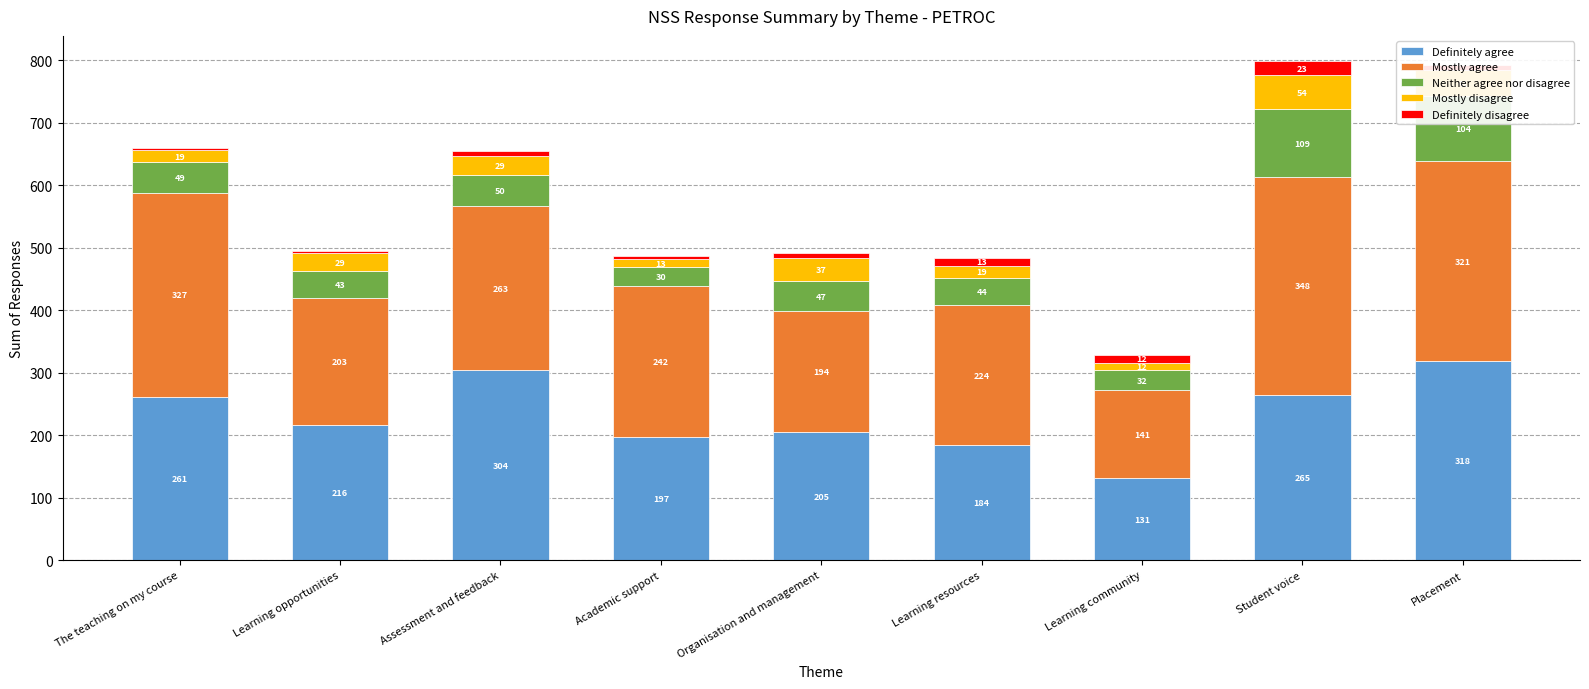

What is the sum of the Definitely agree values at Learning resources and Organisation and management?

389